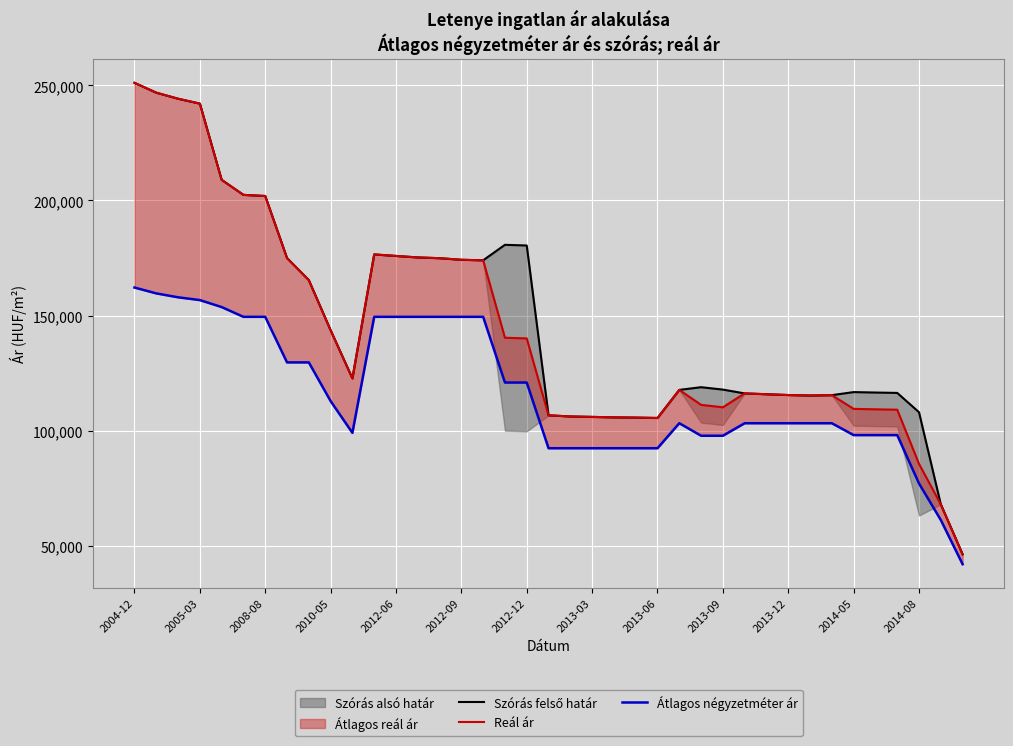

Which series changed the most between 2010-05 and 2013-09?

Reál ár